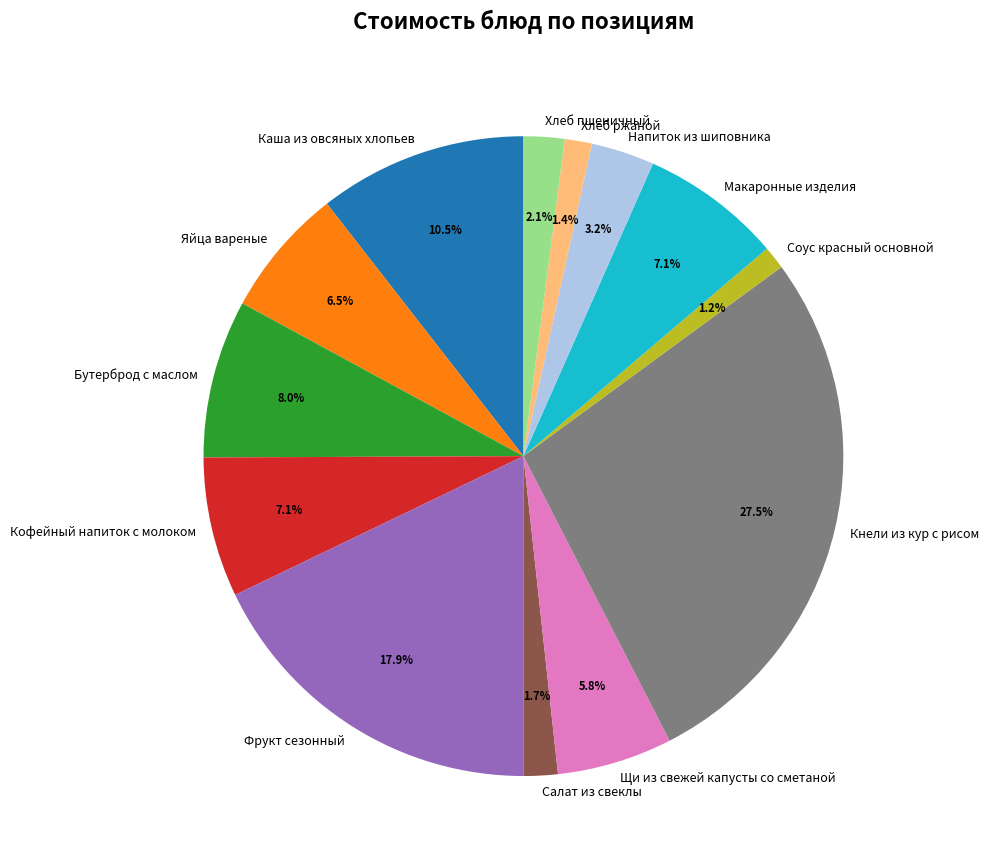

Which category has the biggest portion of the pie?

Кнели из кур с рисом